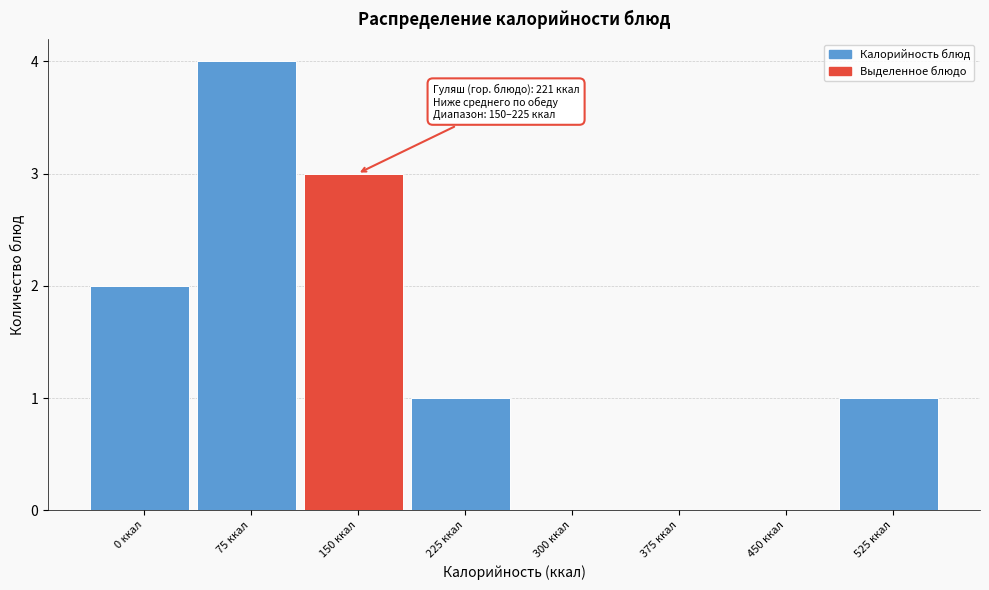

Reading right to left, extract all data points from this chart.

525 ккал=1	450 ккал=0	375 ккал=0	300 ккал=0	225 ккал=1	150 ккал=3	75 ккал=4	0 ккал=2